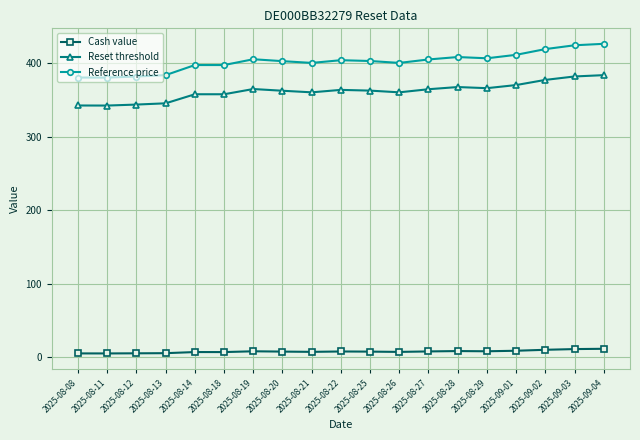

True or false: Reference price and Reset threshold cross at least once.

False